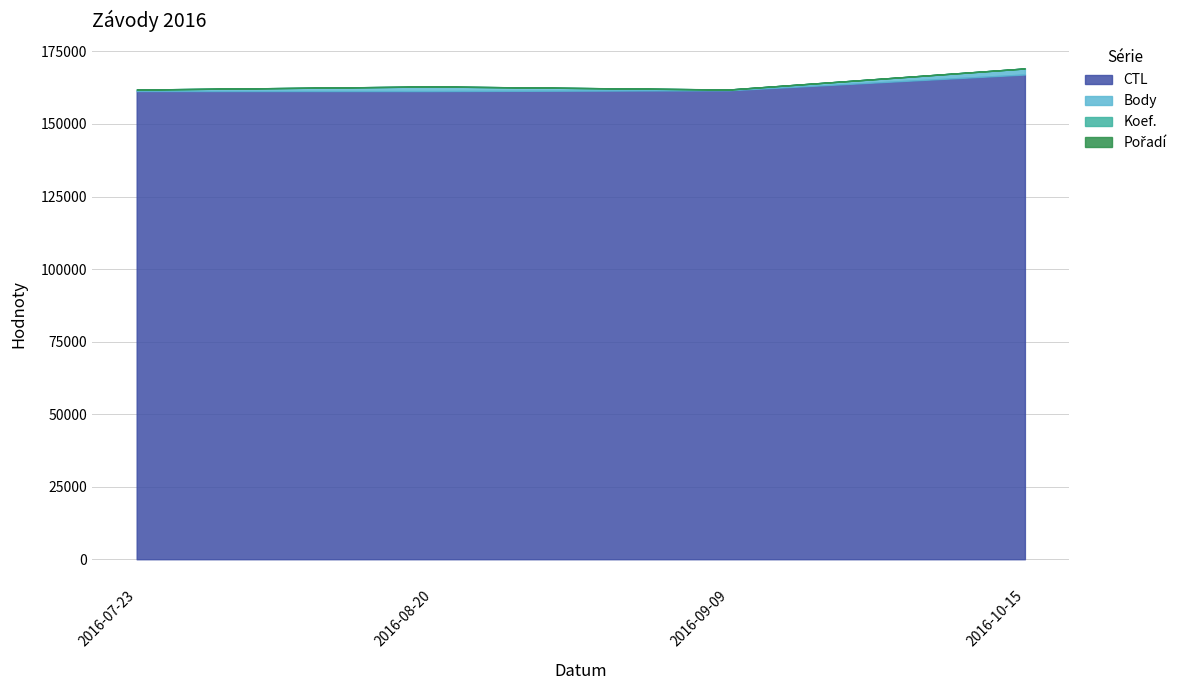

Which series has the largest total across all categories?

CTL